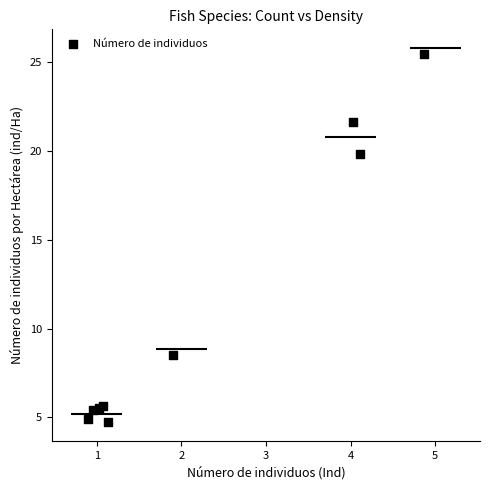

What Y value in the scatter plot is closest to 15?

19.8